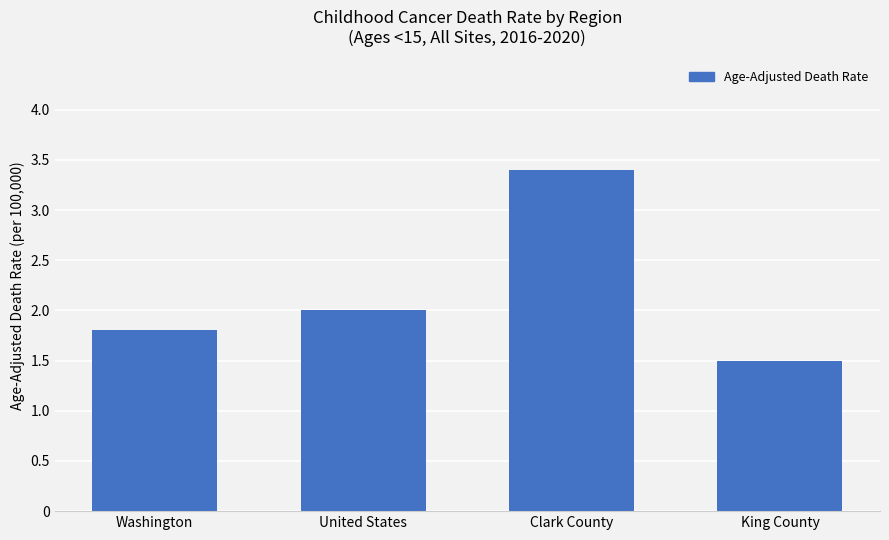

Reading left to right, what are all the values shown in this chart?

Washington=1.8	United States=2.0	Clark County=3.4	King County=1.5